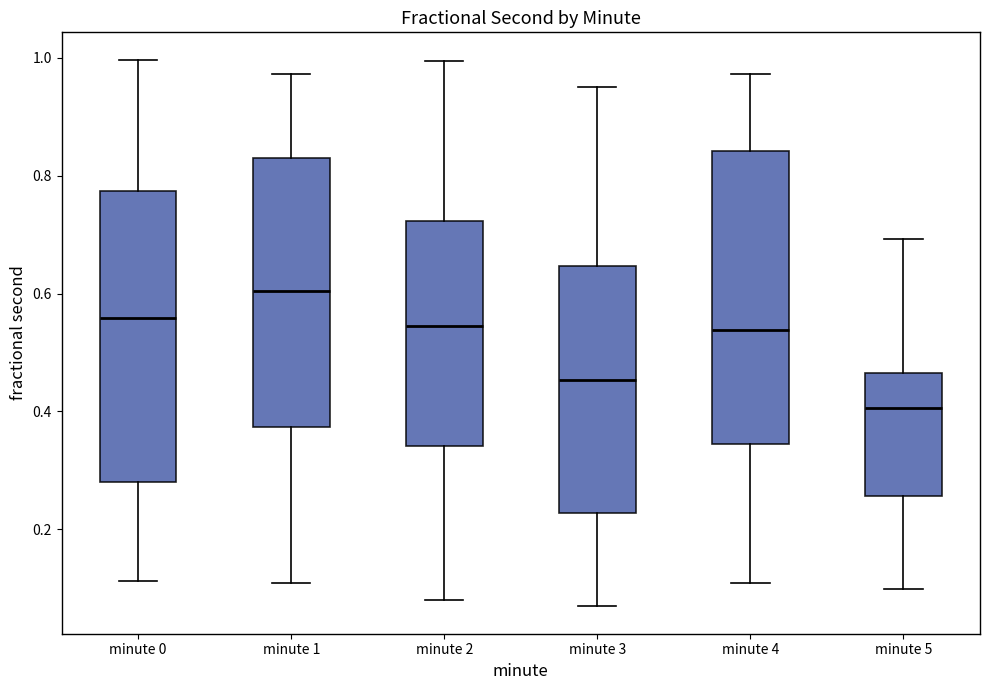

Reading left to right, read every box against the y-axis: the position of its median line, the range the box covers, and the ends of its whiskers. The values are not printed on the chart, so give them approximately, as read against the axis.

minute 0: median 0.56, box 0.28 to 0.78, whiskers 0.12 to 1.00
minute 1: median 0.60, box 0.38 to 0.82, whiskers 0.10 to 0.98
minute 2: median 0.54, box 0.34 to 0.72, whiskers 0.08 to 1.00
minute 3: median 0.46, box 0.22 to 0.64, whiskers 0.06 to 0.96
minute 4: median 0.54, box 0.34 to 0.84, whiskers 0.10 to 0.98
minute 5: median 0.40, box 0.26 to 0.46, whiskers 0.10 to 0.70